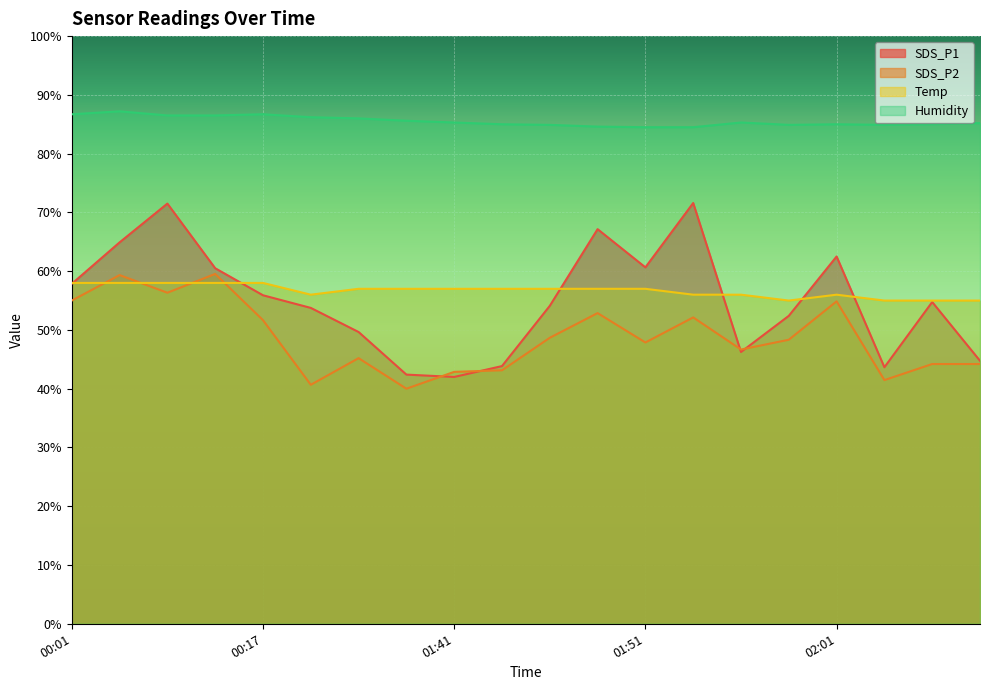

The value of Humidity at 01:43 is 85.0. True or false?

True